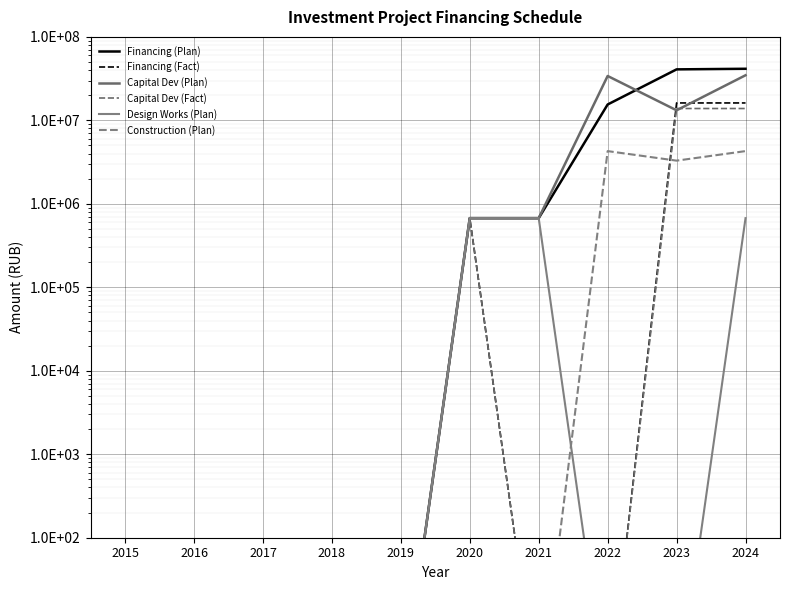

Rank the series by their maximum value, from lowest to highest.

Design Works (Plan), Construction (Plan), Capital Dev (Fact), Financing (Fact), Capital Dev (Plan), Financing (Plan)